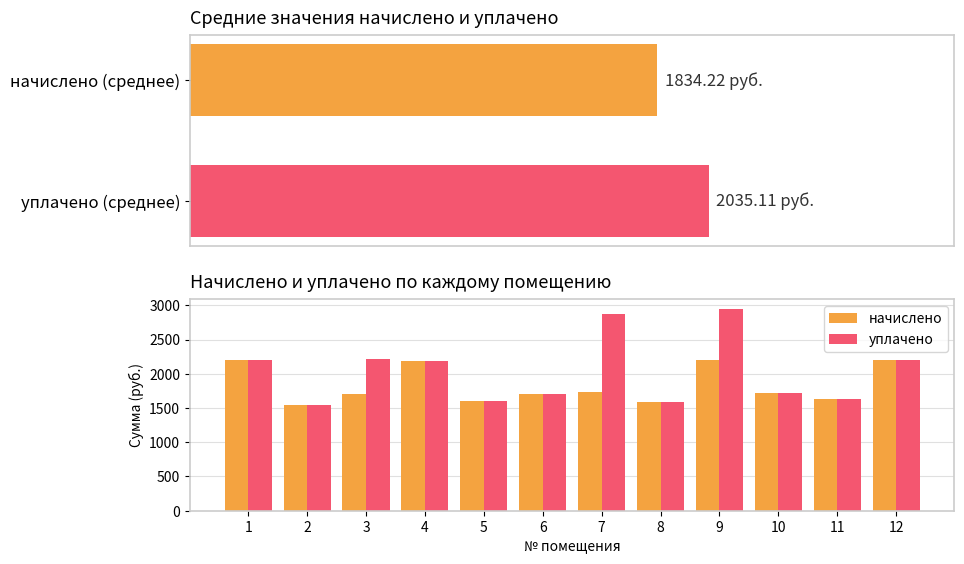

What is the highest value of the уплачено series?

2942.6